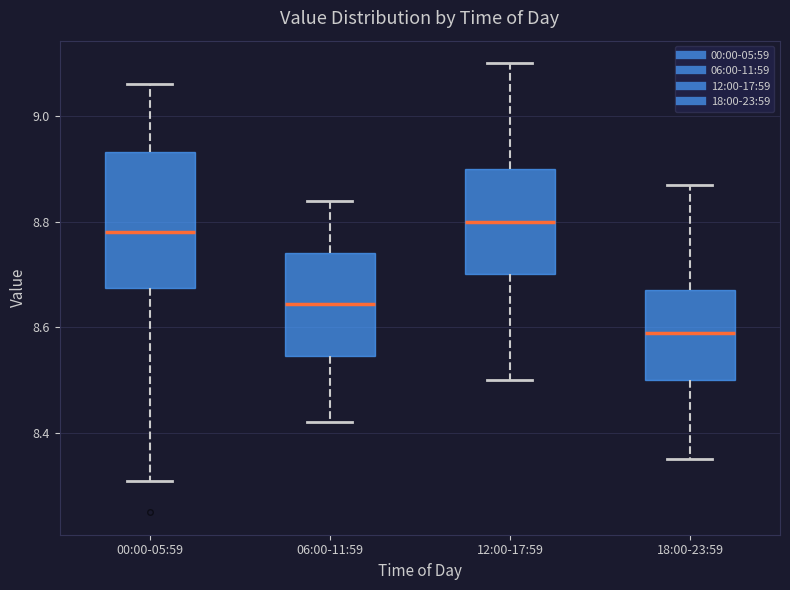

Reading left to right, read every box against the y-axis: the position of its median line, the range the box covers, and the ends of its whiskers. The values are not printed on the chart, so give them approximately, as read against the axis.

00:00-05:59: median 8.78, box 8.68 to 8.94, whiskers 8.32 to 9.06
06:00-11:59: median 8.64, box 8.54 to 8.74, whiskers 8.42 to 8.84
12:00-17:59: median 8.80, box 8.70 to 8.90, whiskers 8.50 to 9.10
18:00-23:59: median 8.60, box 8.50 to 8.68, whiskers 8.36 to 8.88